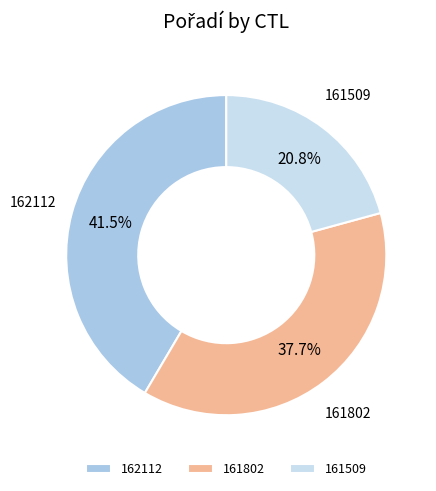

To the nearest percent, what percentage of the pie is 161509?

21%